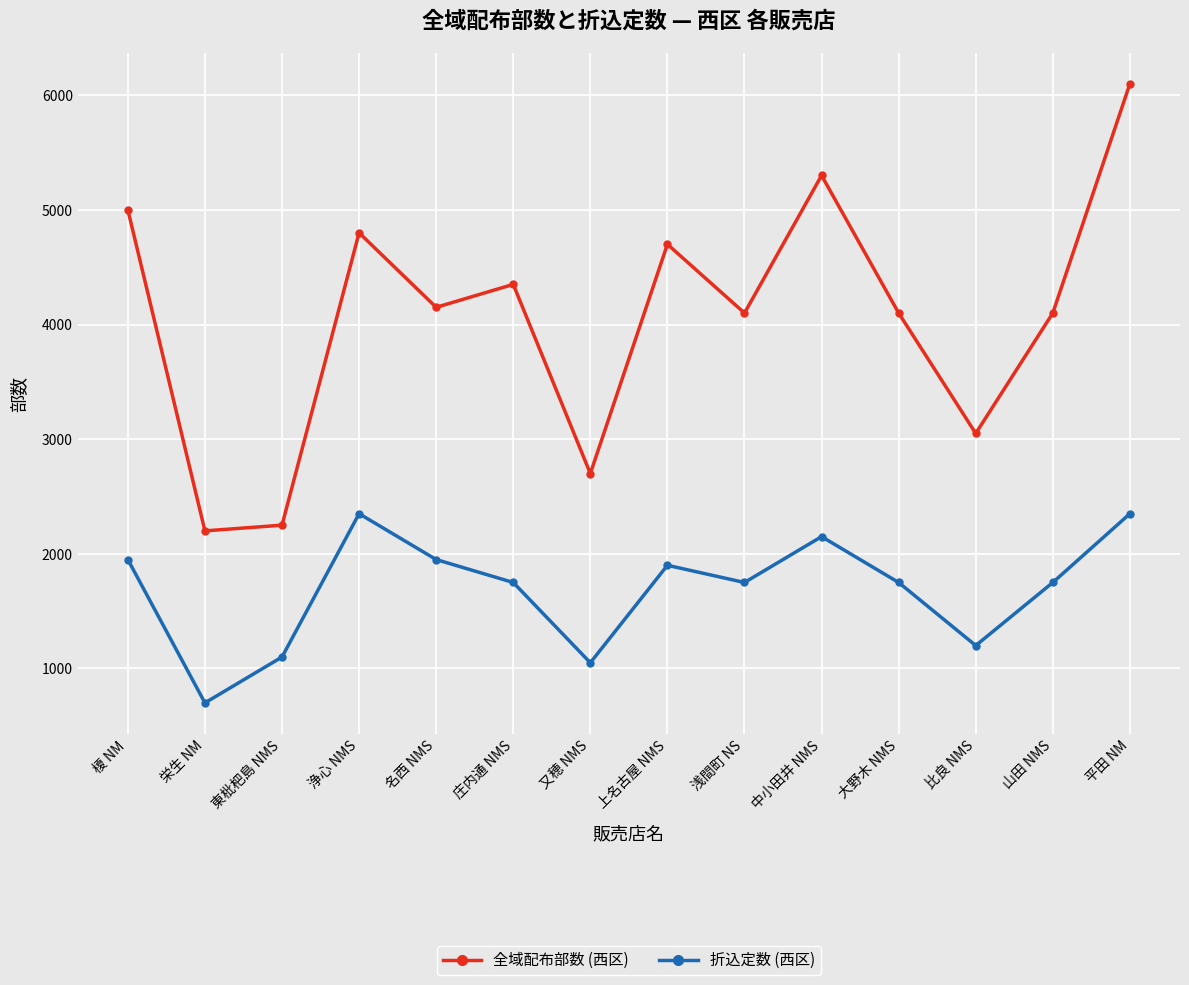

Count the number of categories in the chart.

14